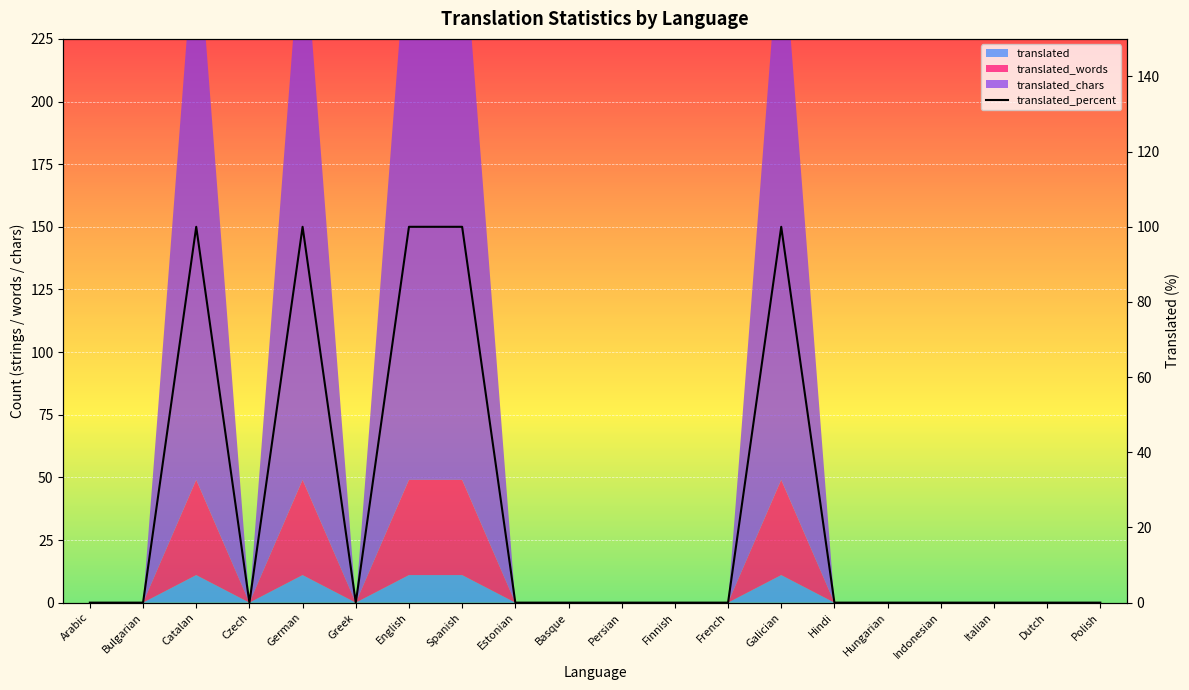

The chart shows a value of 100 at German. True or false?

True